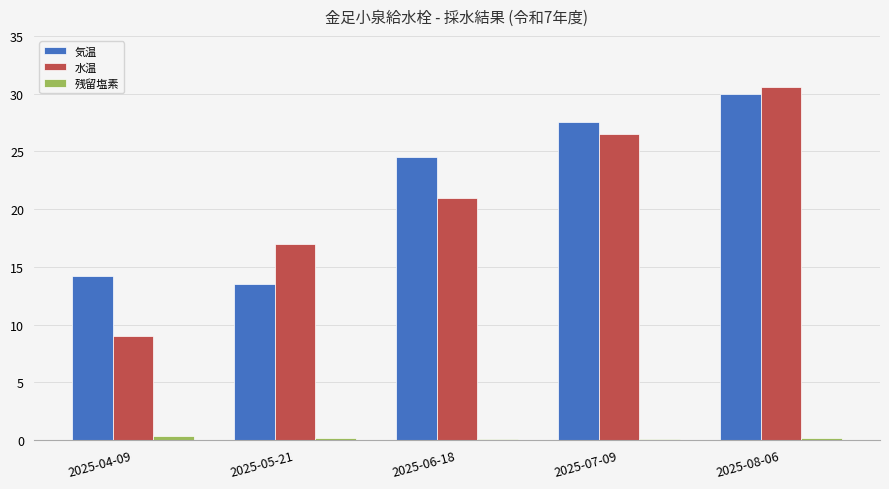

Which series has the largest total across all categories?

気温